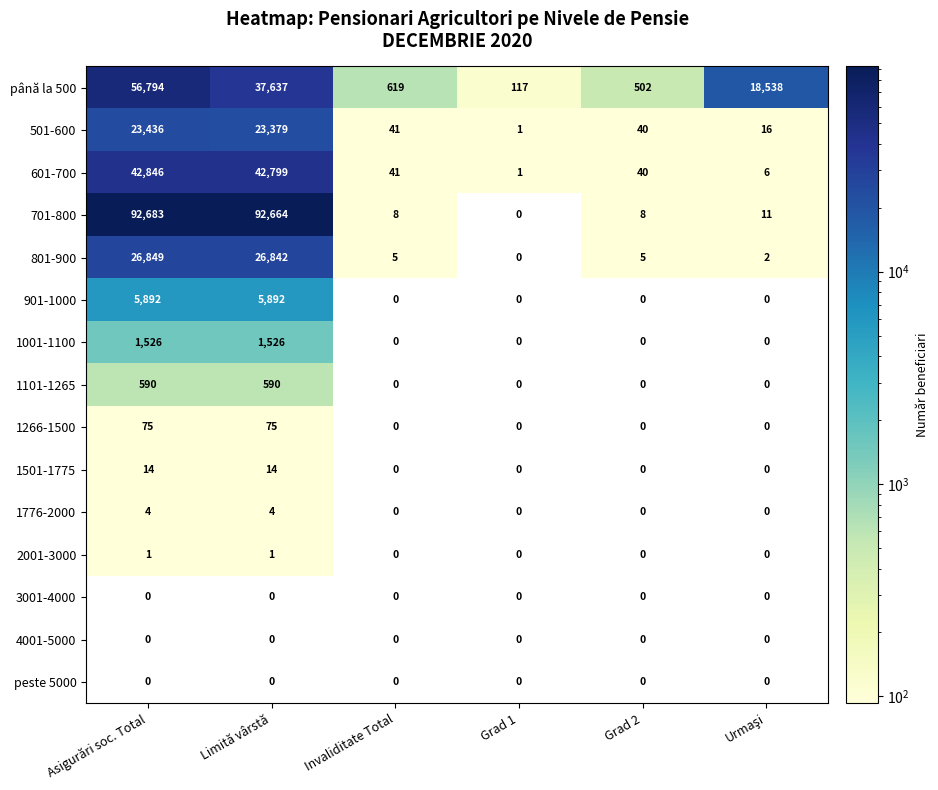

What is the difference between the second highest and minimum values in the 901-1000 series?

5892